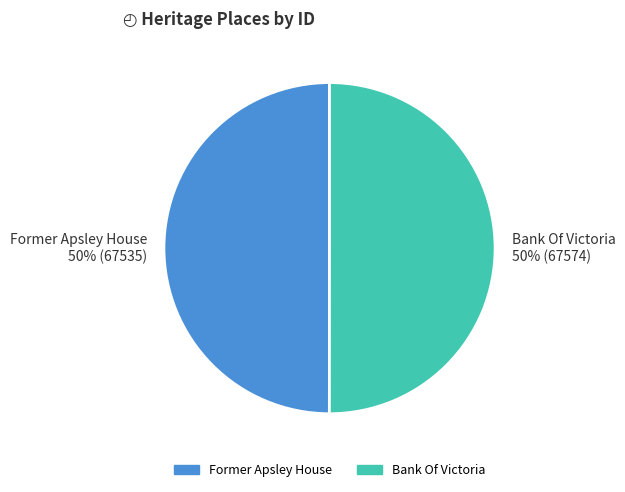

Is it true that Bank Of Victoria is 50% of the pie?

True